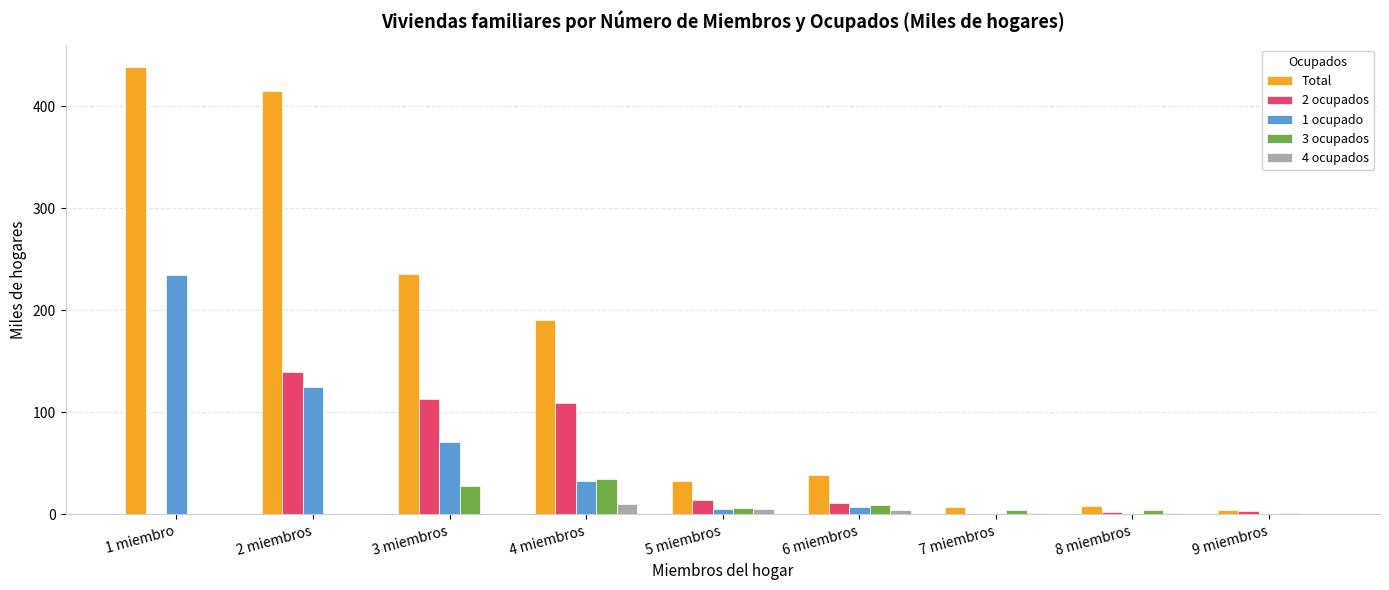

Are the bars horizontal?

No